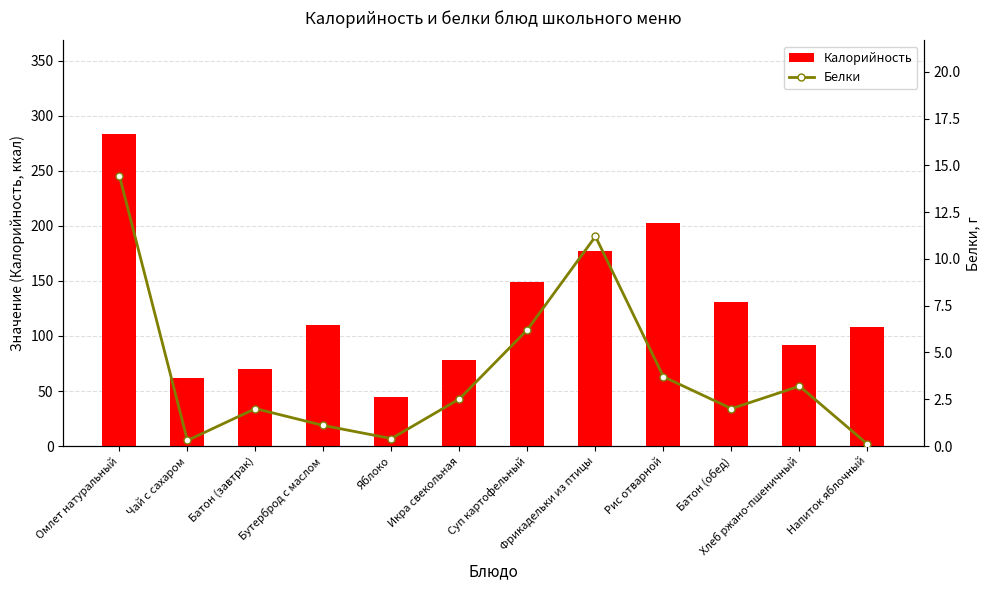

What are all the series names shown in the legend?

Калорийность, Белки